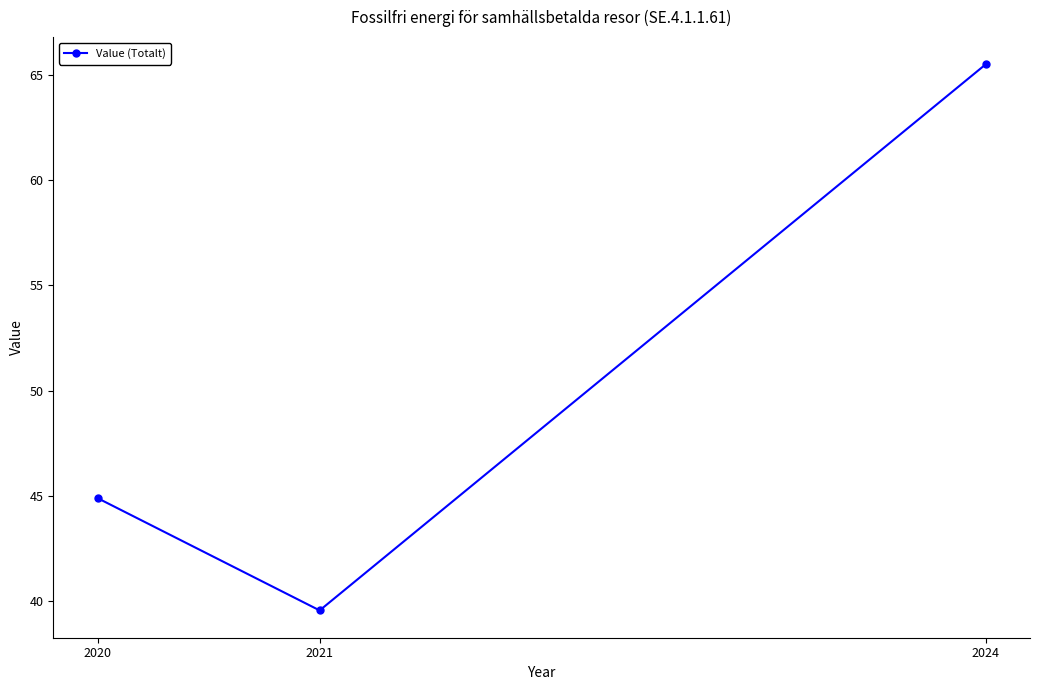

How many lines are shown in the chart?

1